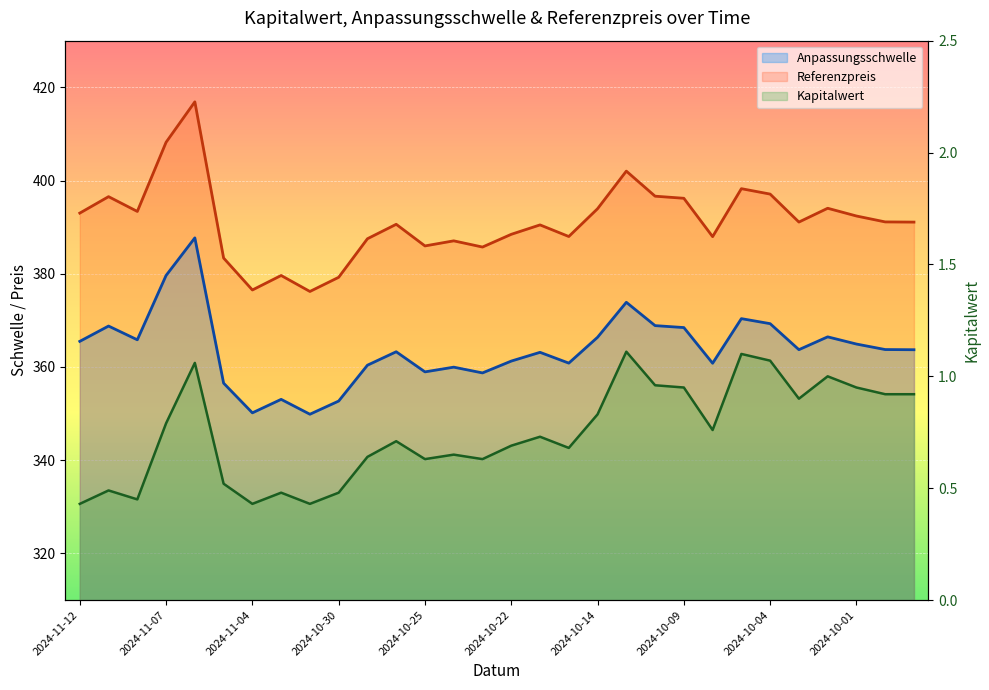

Between 18 and 16, which is larger?

18